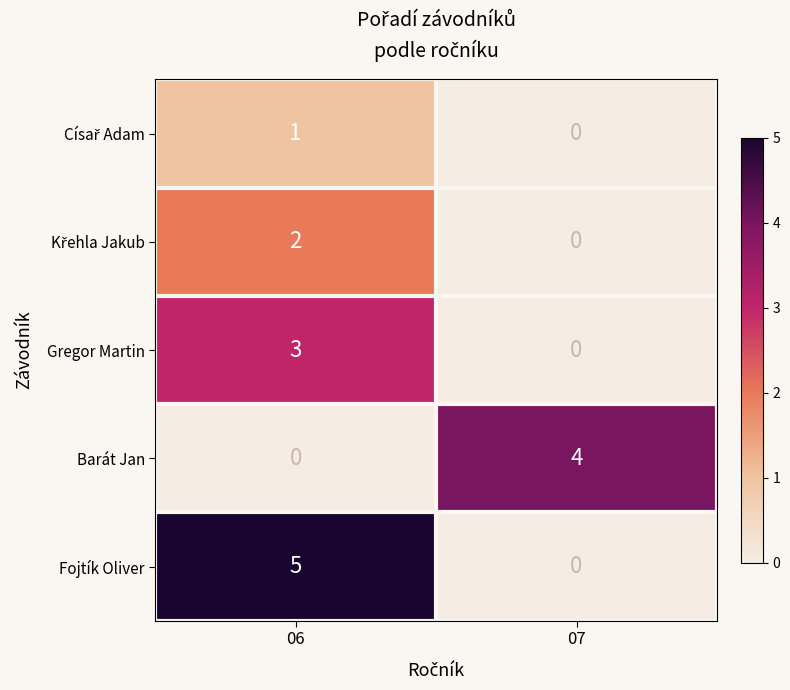

What is the difference between the highest and lowest values at 07?

4